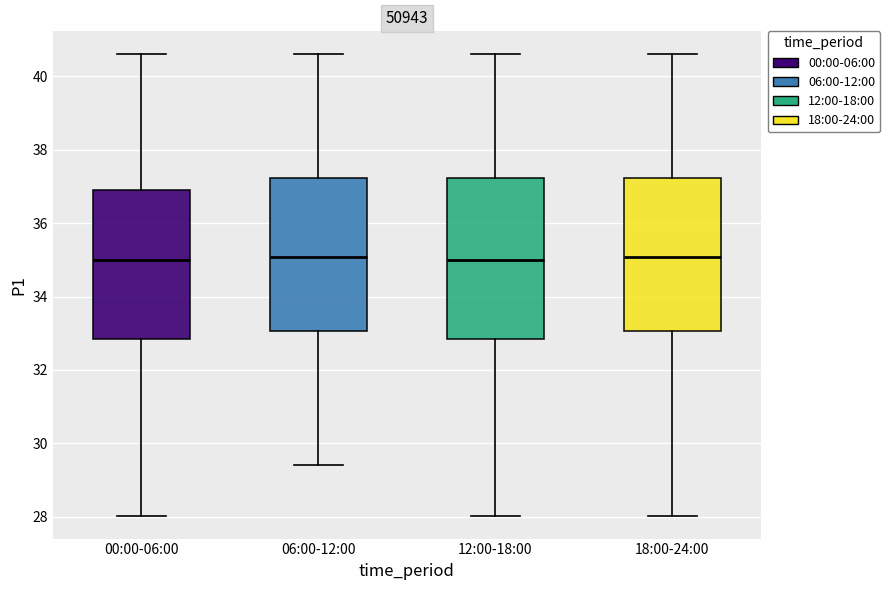

Where does the lower whisker of the box for 18:00-24:00 end on the y-axis? The values are not printed on the chart, so give them approximately, as read against the axis.

28.0